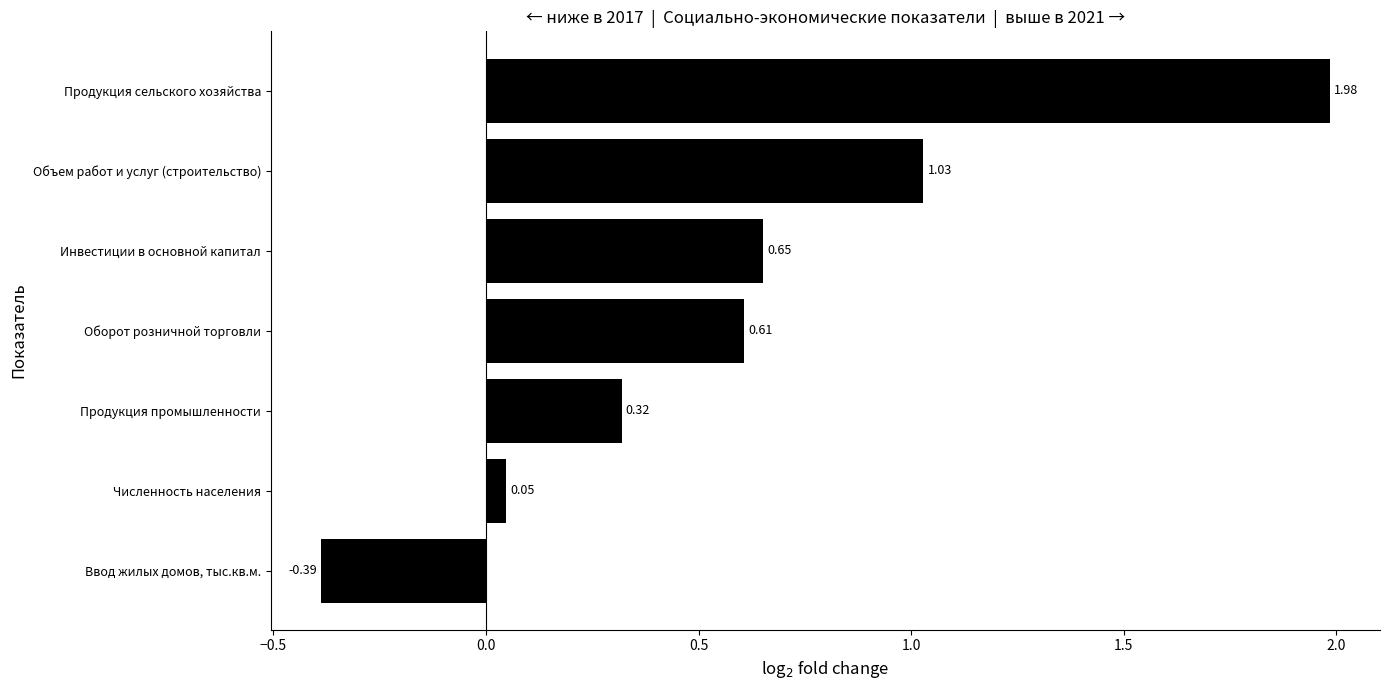

What is the change in value from Инвестиции в основной капитал to Объем работ и услуг (строительство)?

+0.4